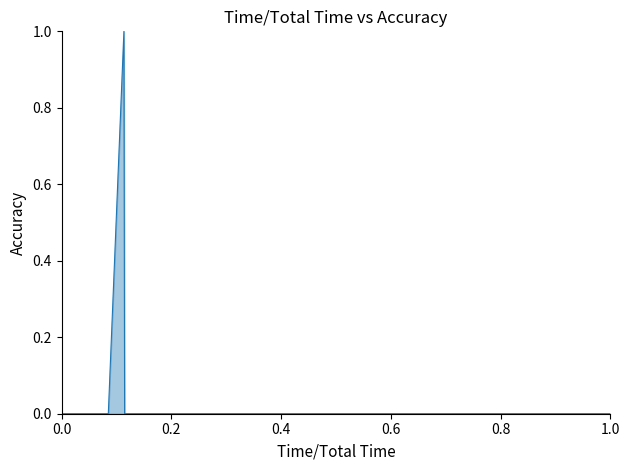

True or false: there are more than 2 points higher than both neighbors.

True